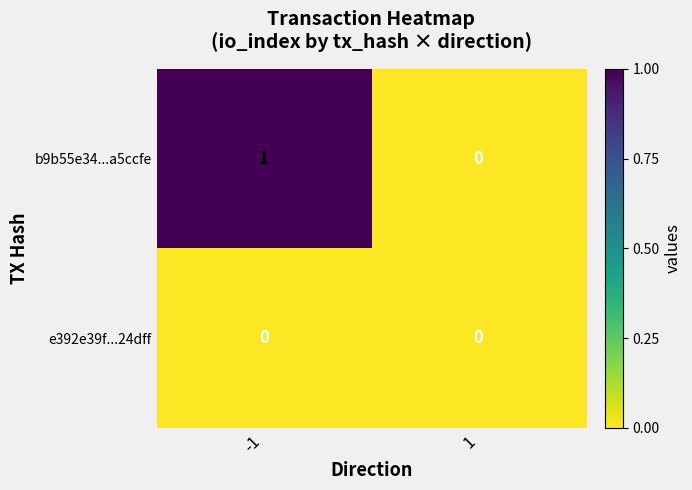

The value of b9b55e34...a5ccfe at 1 is 0. True or false?

True